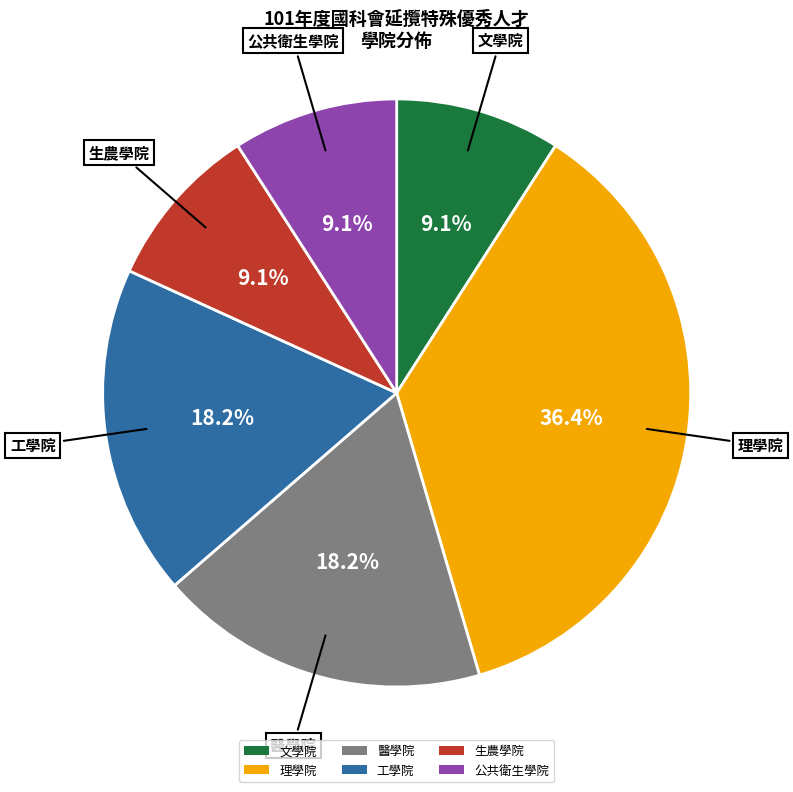

Is the sum of 公共衛生學院 and 工學院 greater than half?

No